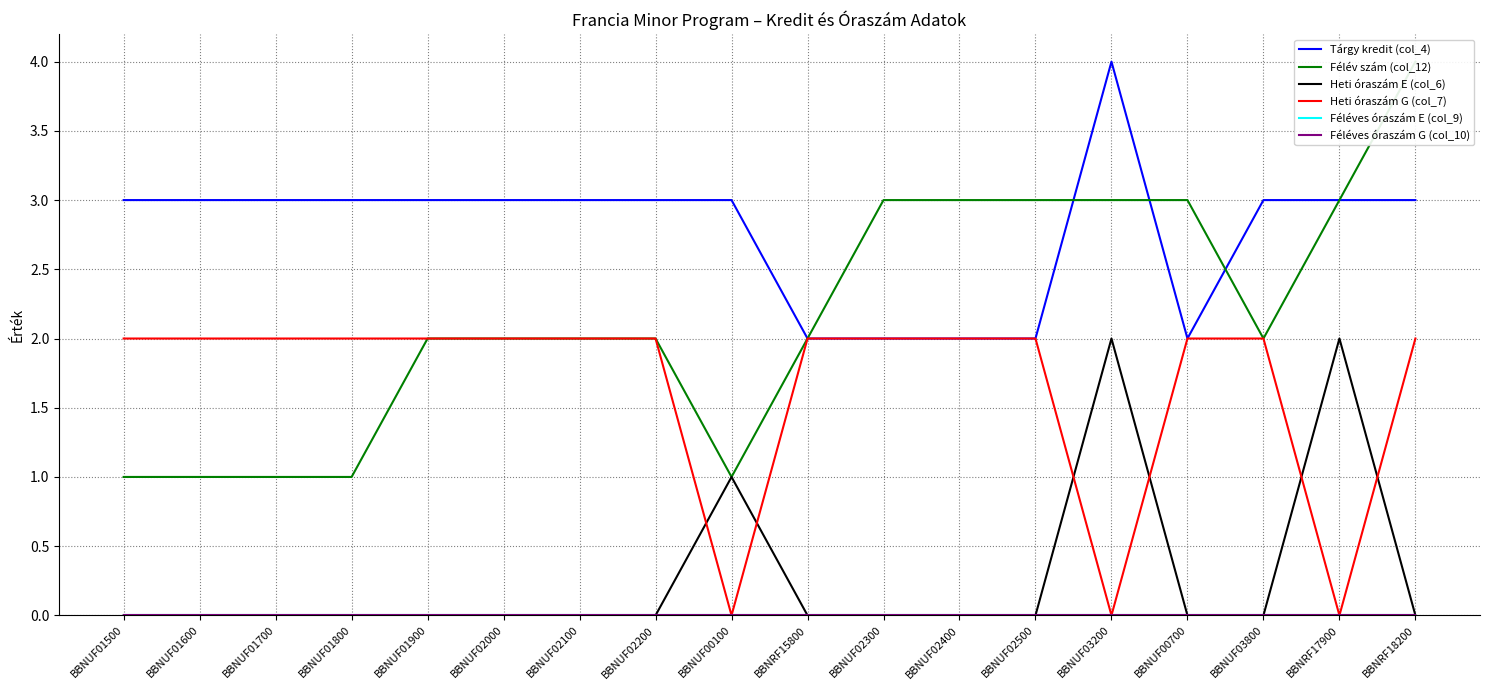

At which label is Féléves óraszám G (col_10) closest to 0?

BBNUF01500